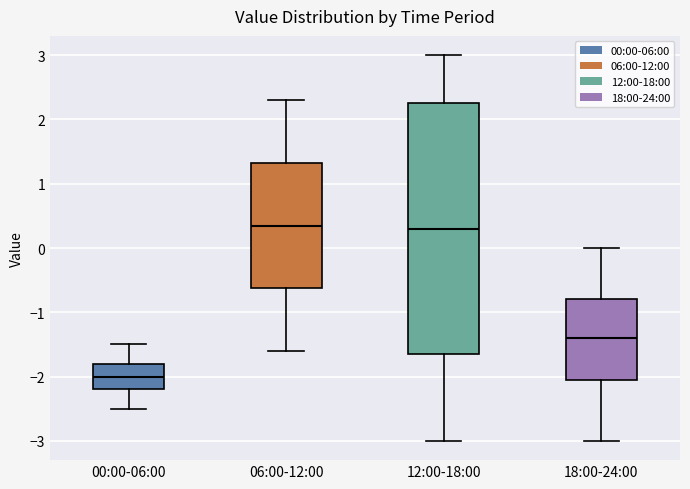

Comparing the boxes themselves (not the whiskers), which one is the tallest?

12:00-18:00